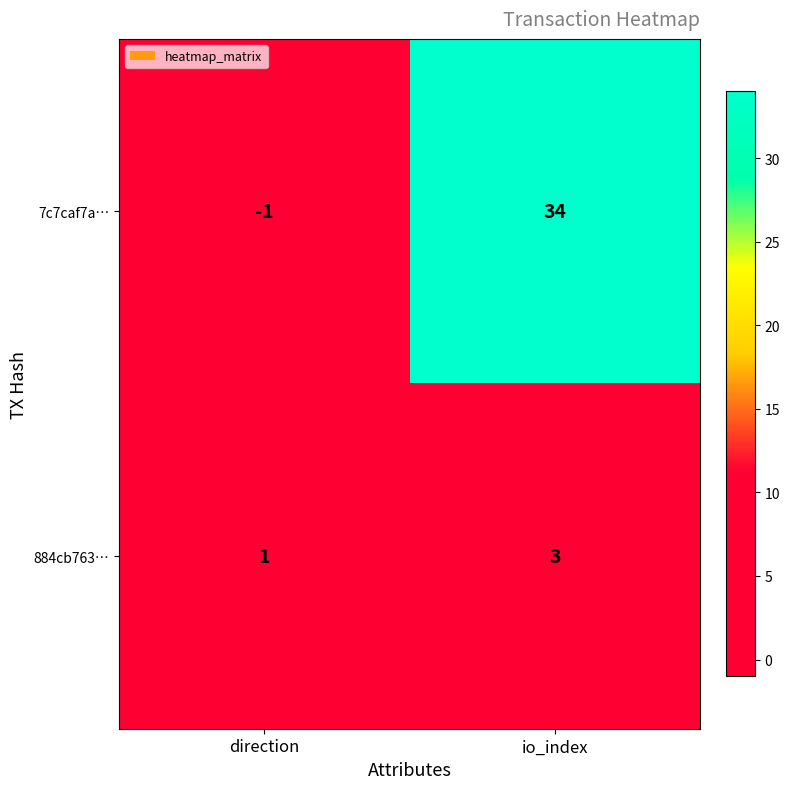

Which series changed the most between direction and io_index?

7c7caf7a…